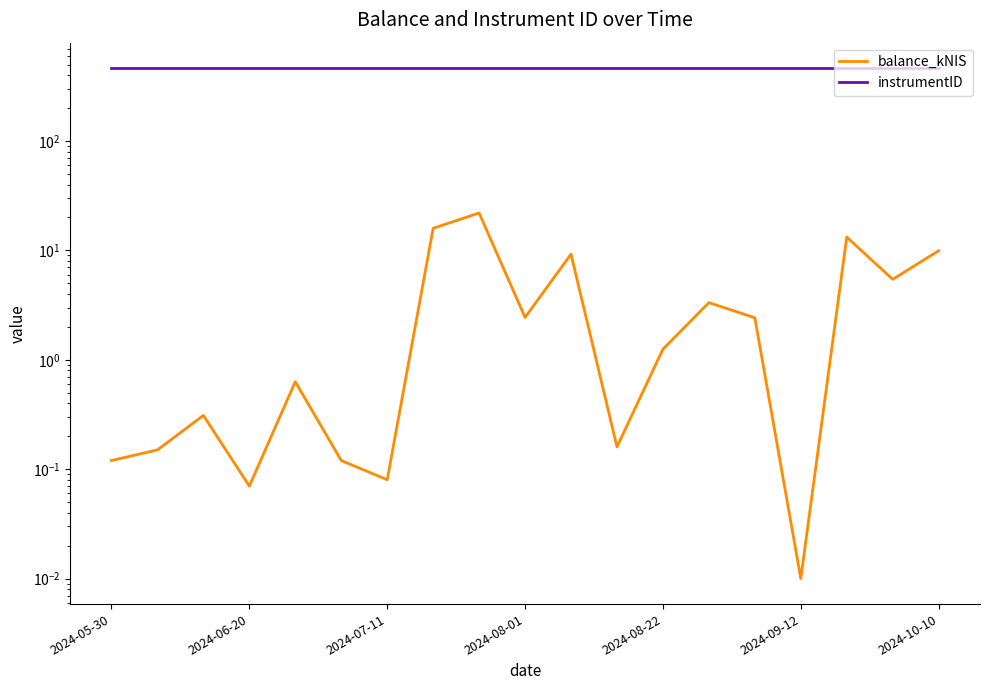

What is the sum of the instrumentID values at 2024-10-10 and 2024-08-22?

926.0